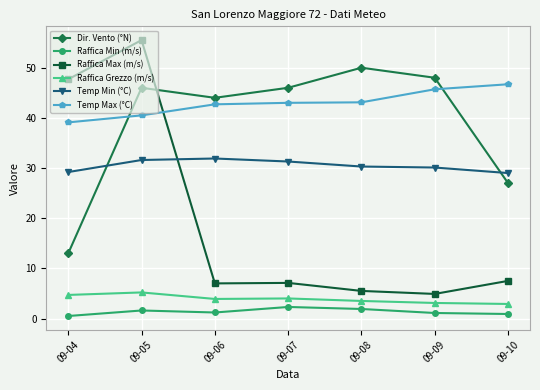

In Dir. Vento (°N), how many points are lower than both neighbors (excluding endpoints)?

1